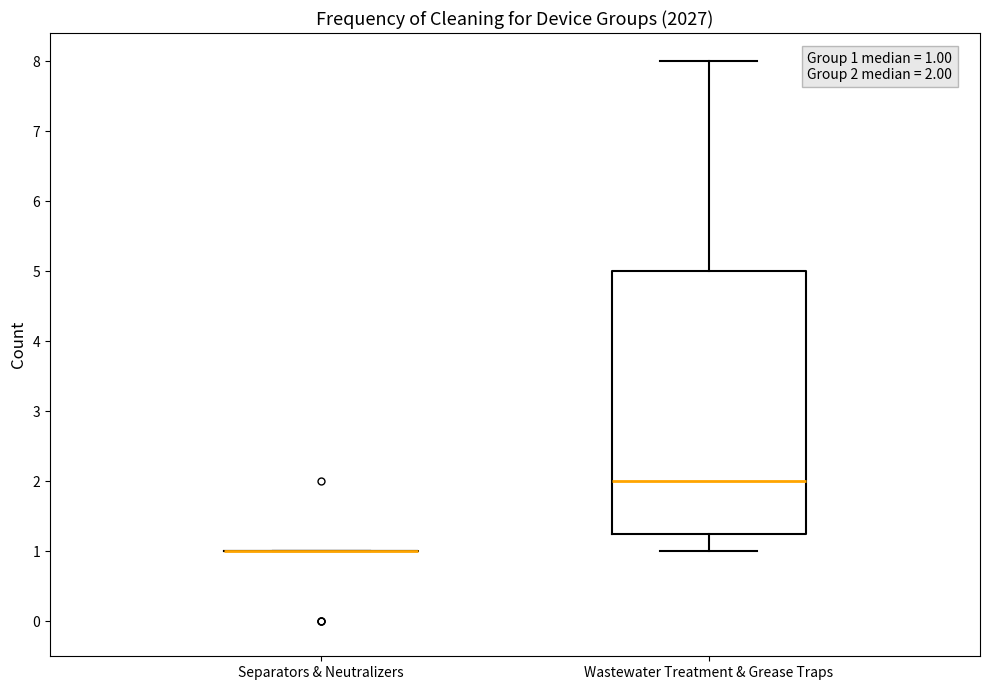

Which box is the tallest, from its lower edge to its upper edge?

Wastewater Treatment & Grease Traps